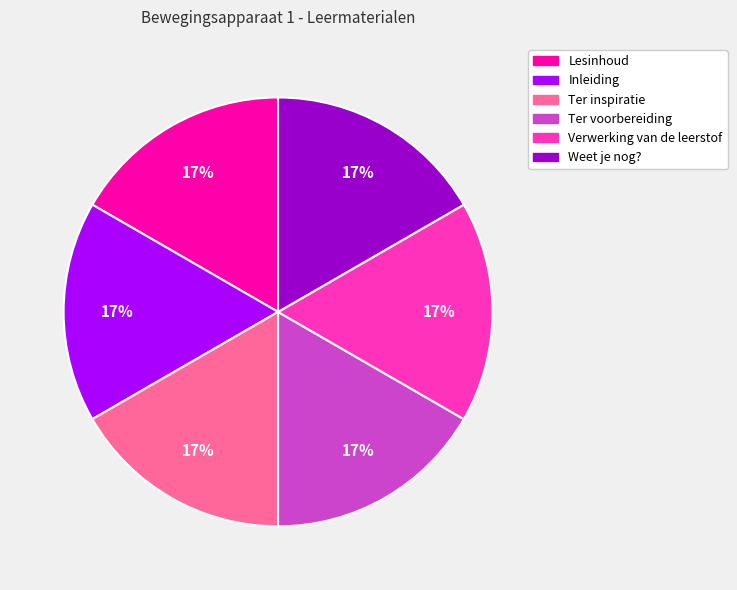

Approximately how many times larger is the value at Lesinhoud compared to Inleiding?

1.0